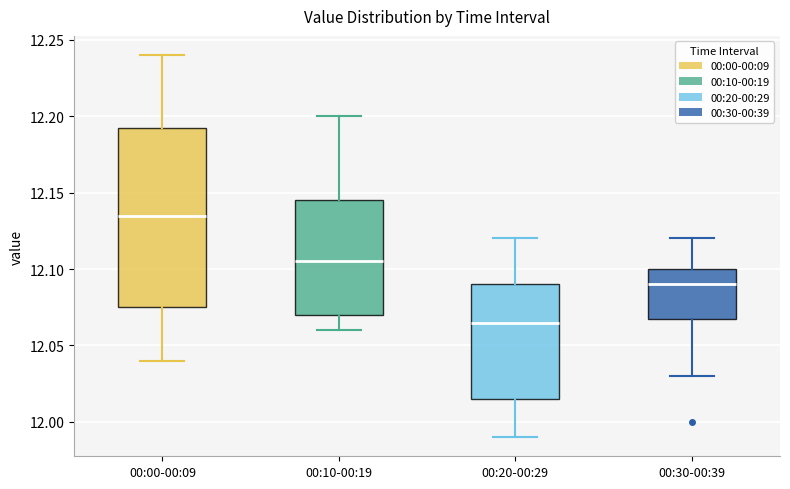

Which box is the tallest, from its lower edge to its upper edge?

00:00-00:09